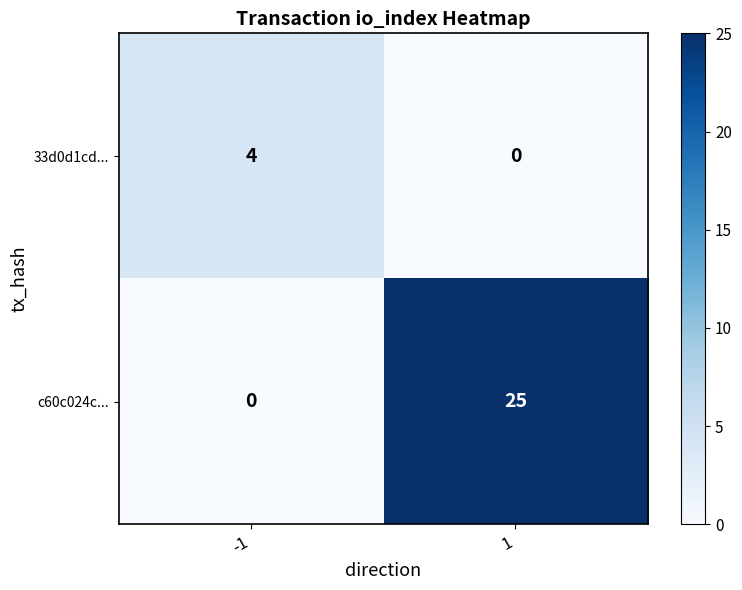

At -1, list the series in order from smallest to largest.

c60c024c..., 33d0d1cd...